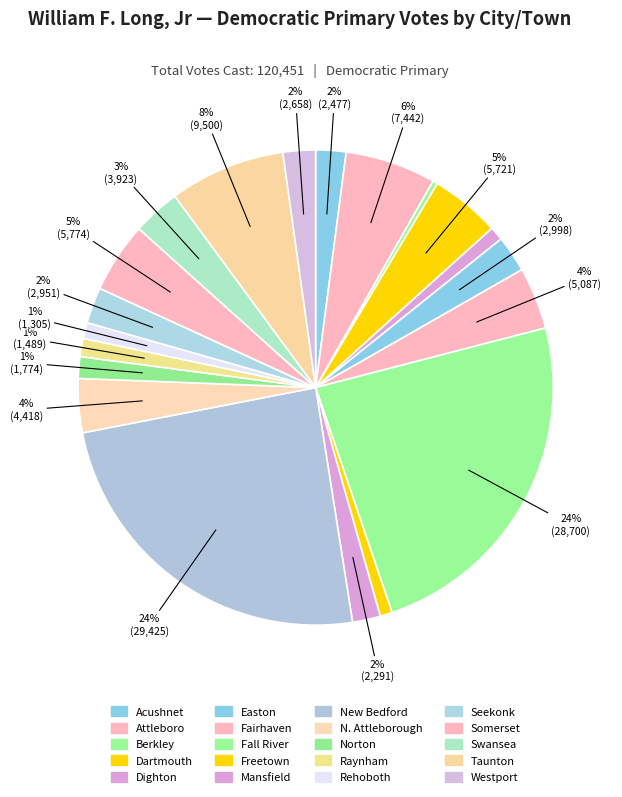

Rank the categories by value from highest to lowest.

New Bedford, Fall River, Taunton, Attleboro, Somerset, Dartmouth, Fairhaven, N. Attleborough, Swansea, Easton, Seekonk, Westport, Acushnet, Mansfield, Norton, Raynham, Rehoboth, Dighton, Freetown, Berkley